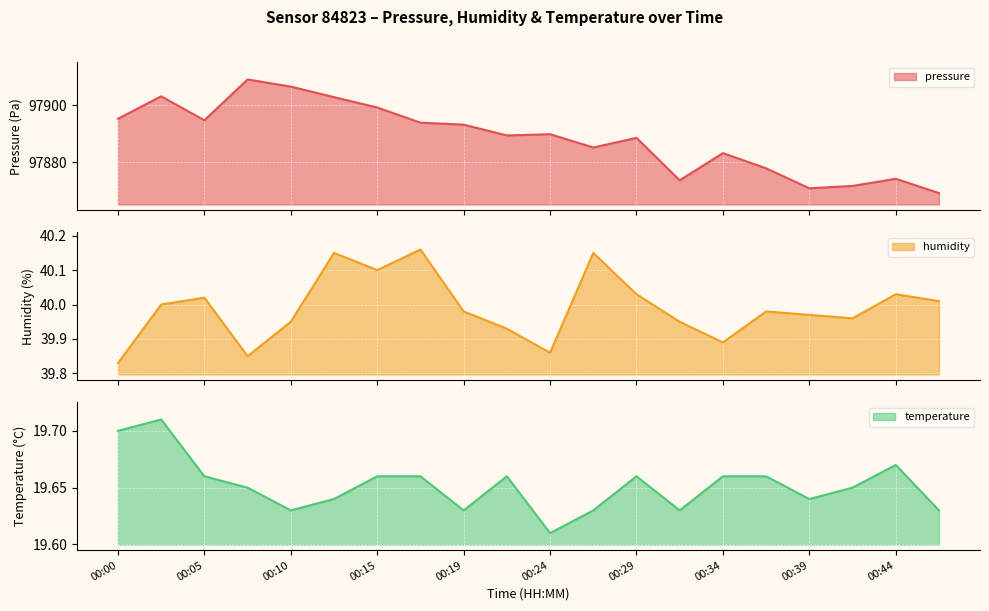

How many lines are shown in the chart?

3